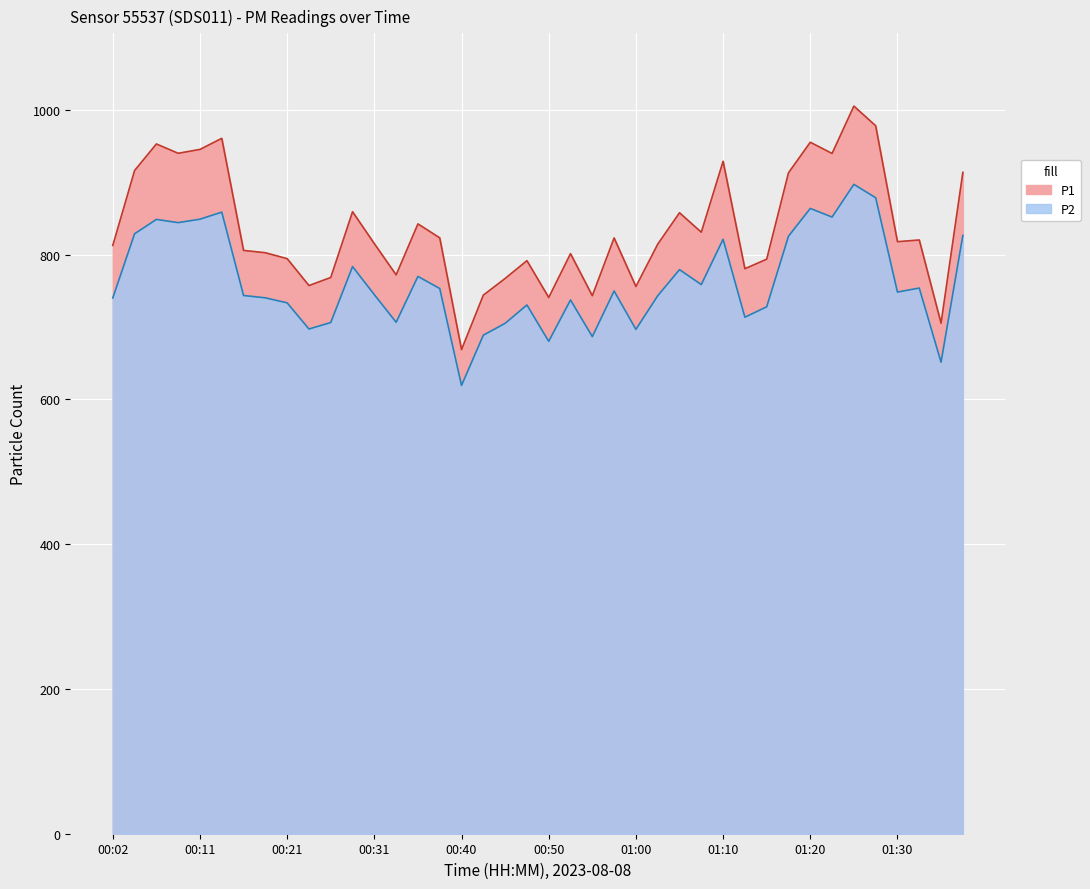

What is the average value of the P2 series?

762.1